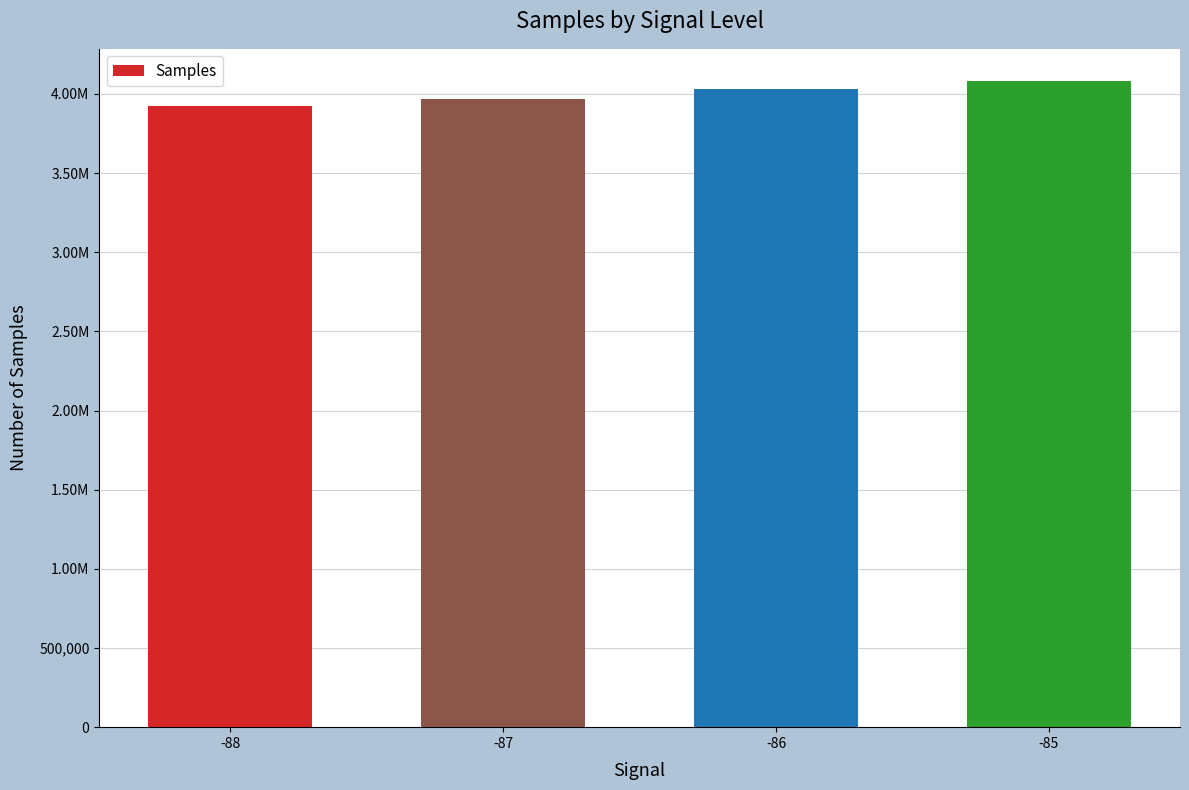

What is the change in value from -88 to -85?

+154243